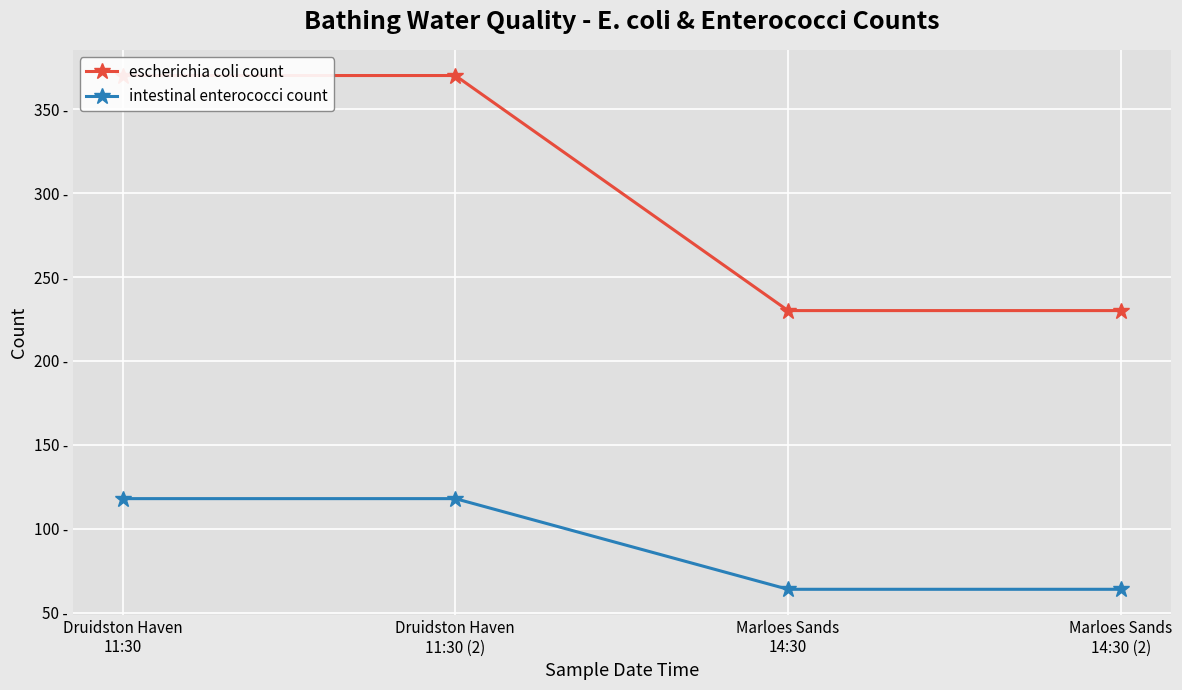

How many lines are shown in the chart?

2